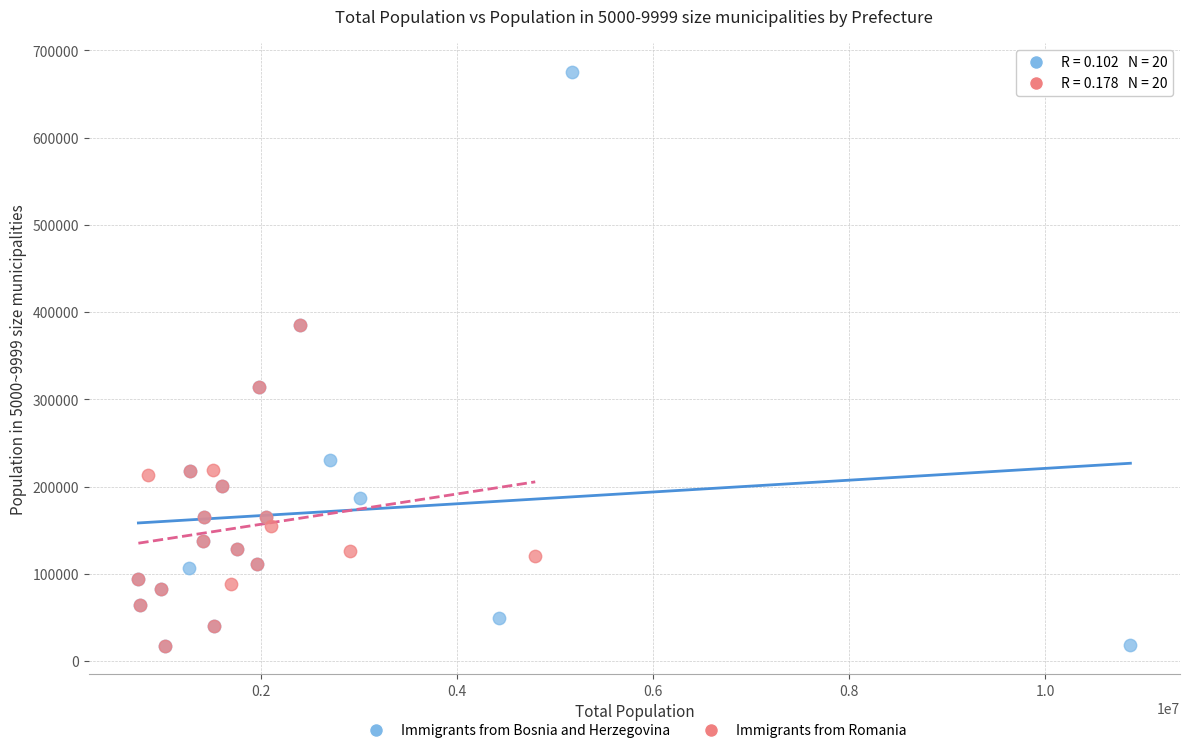

Which series contains the highest Y value?

Immigrants from Bosnia and Herzegovina